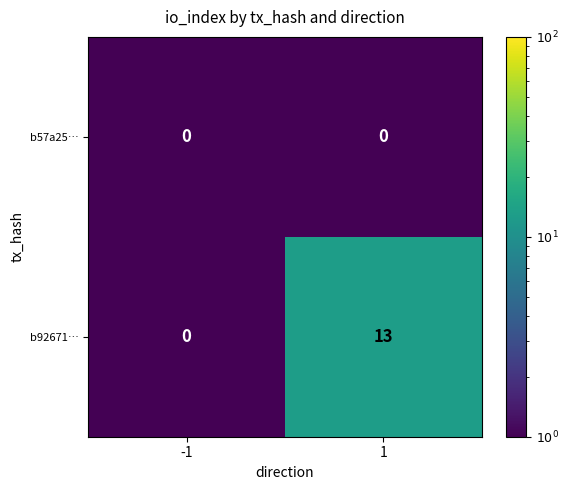

What is the difference between the maximum and minimum values in the b92671… series?

13